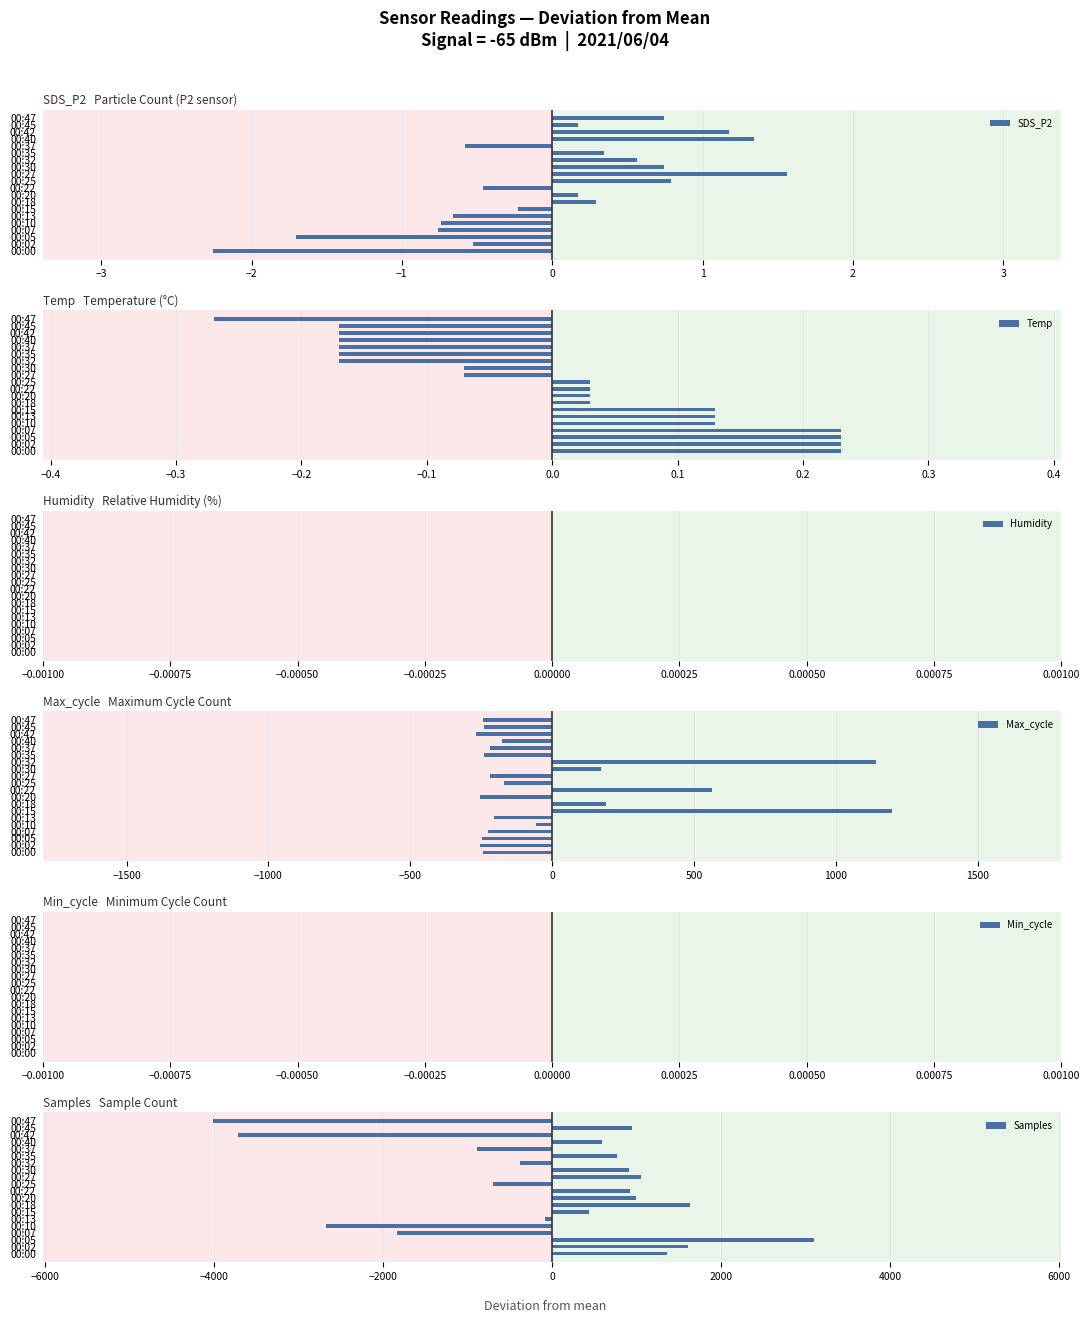

What is the difference between the maximum and minimum values in the SDS_P2 series?

3.8